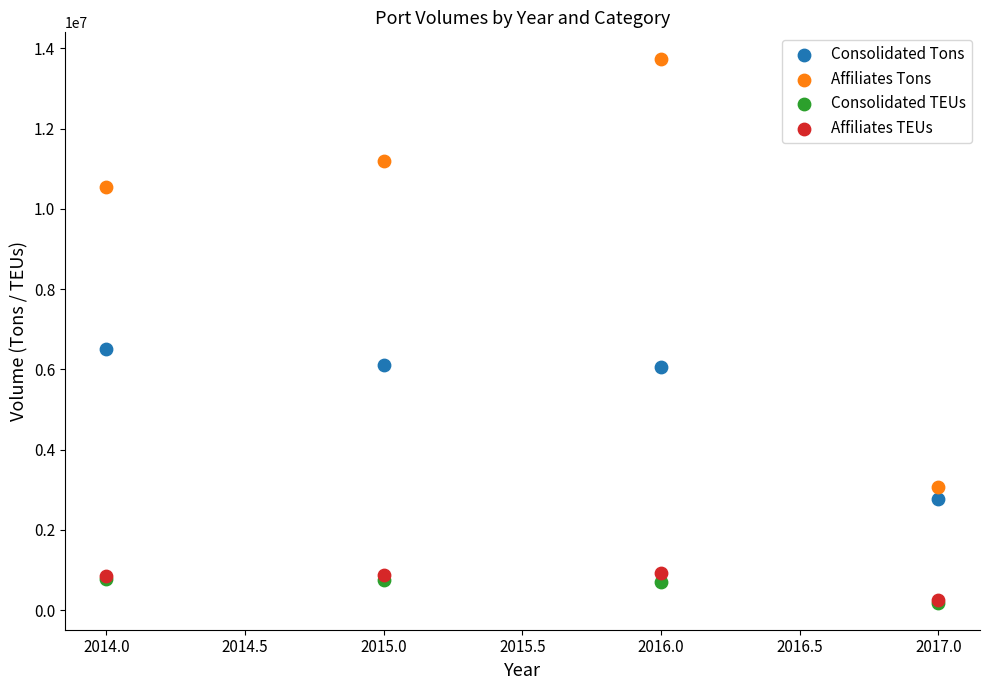

Across all series, what Y value is closest to 6956702?

6507898.9